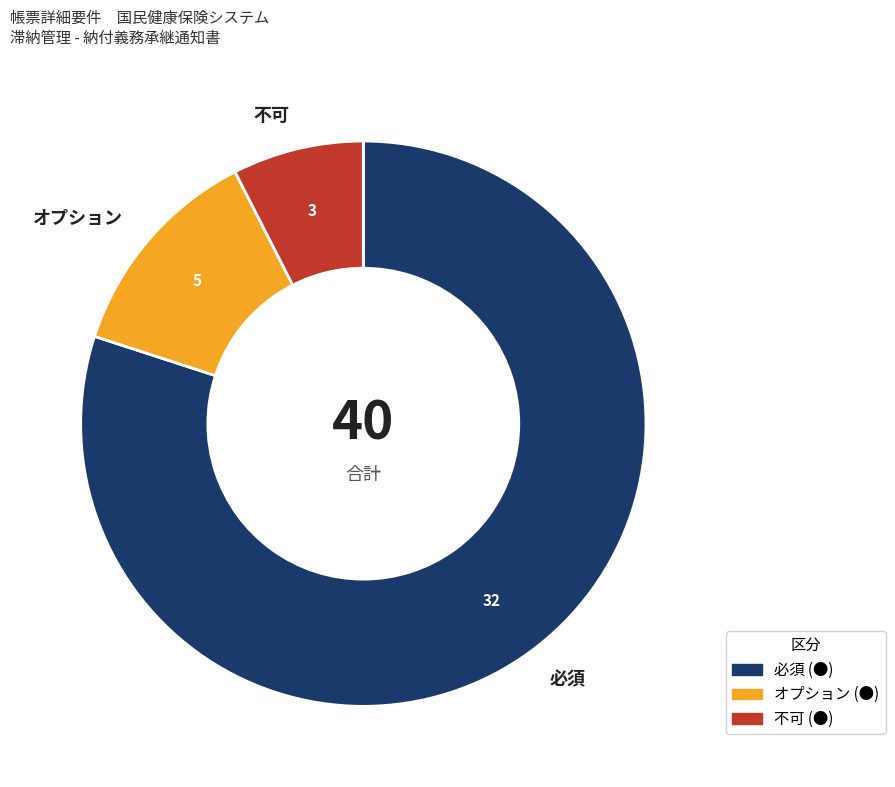

Which category has the smallest portion of the pie?

不可